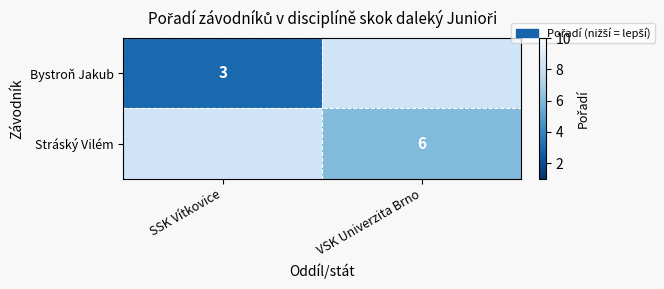

Is it true that Stráský Vilém equals 3 at VSK Univerzita Brno?

False